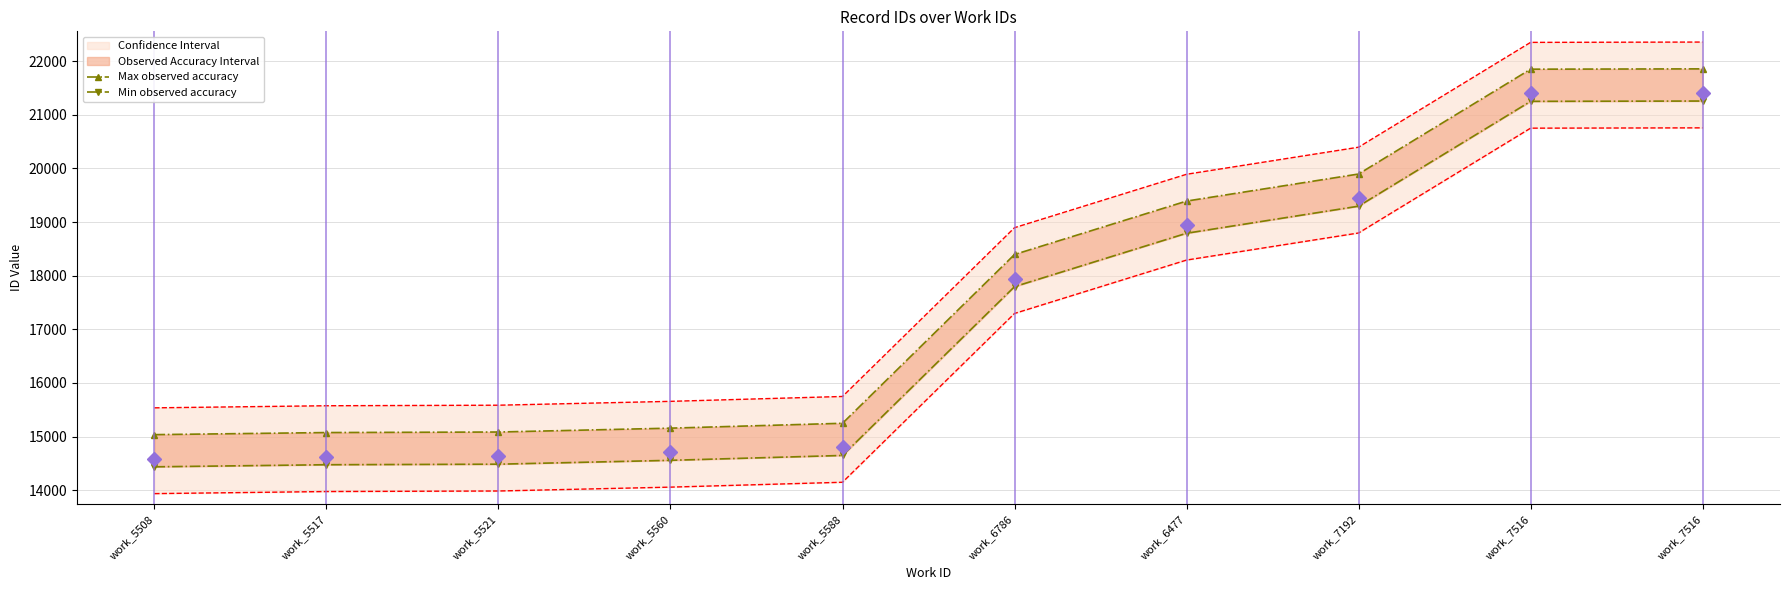

What is the average value of the Max observed accuracy series?

17699